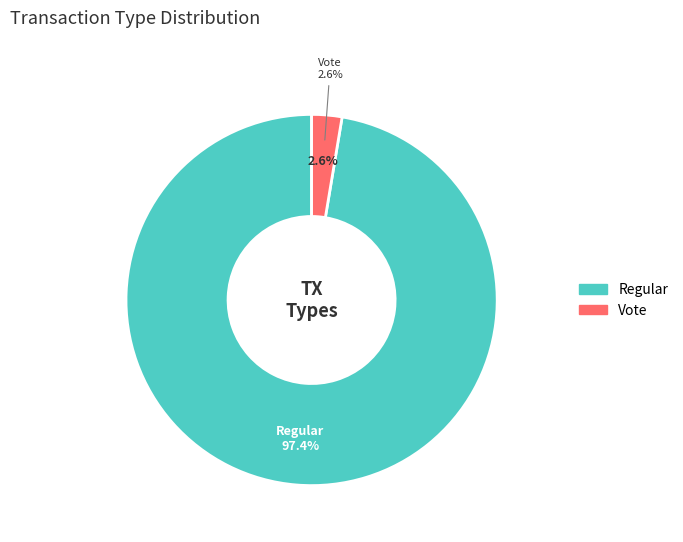

What is the total percentage of Vote and Regular?

100.0%